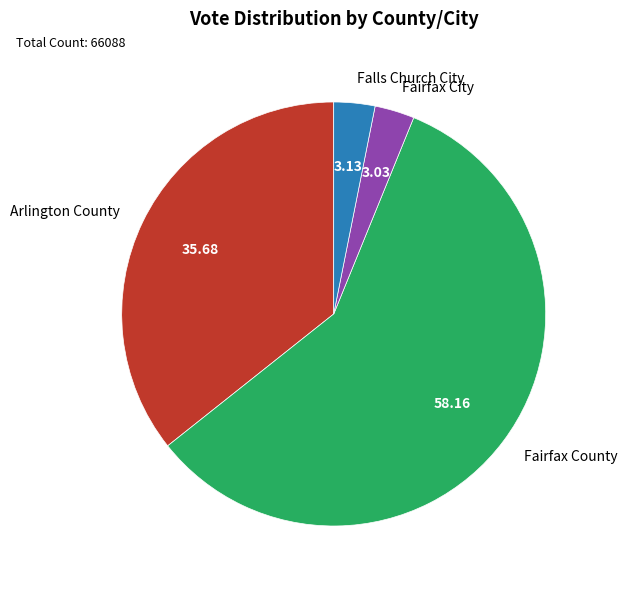

True or false: Fairfax City accounts for 3% of the total.

True